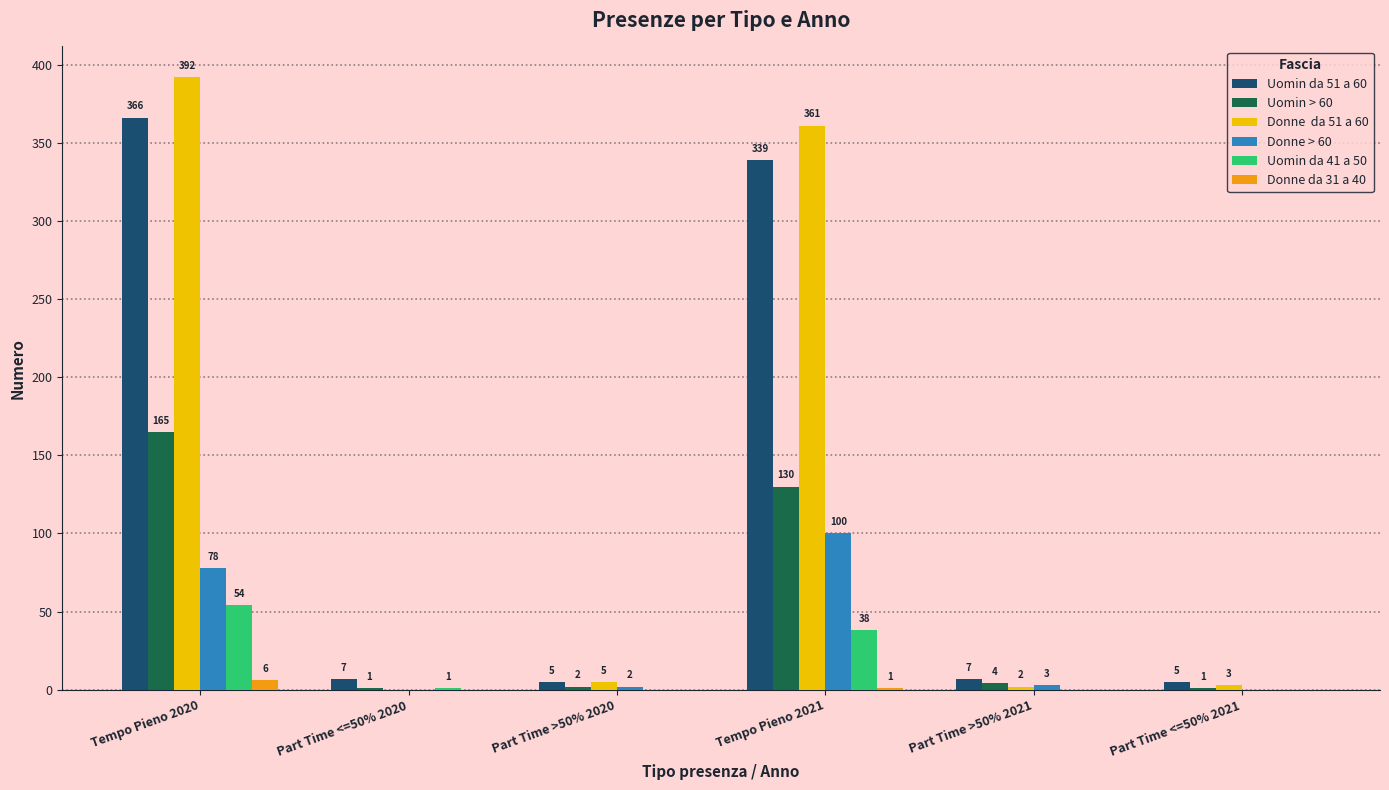

How many groups of bars are there?

6